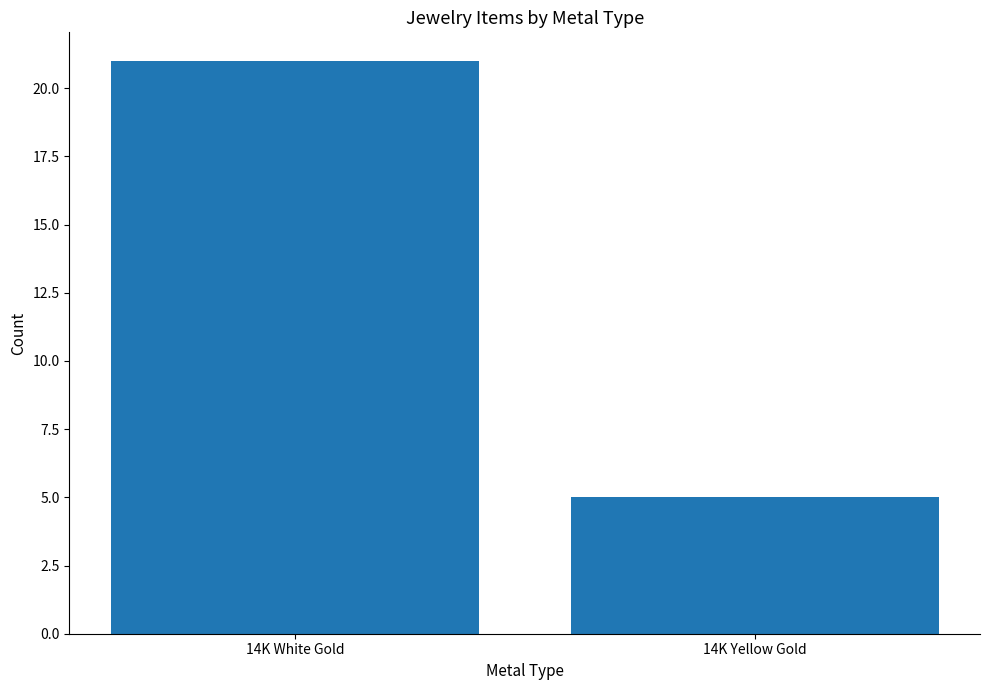

How many data points are less than 21?

1